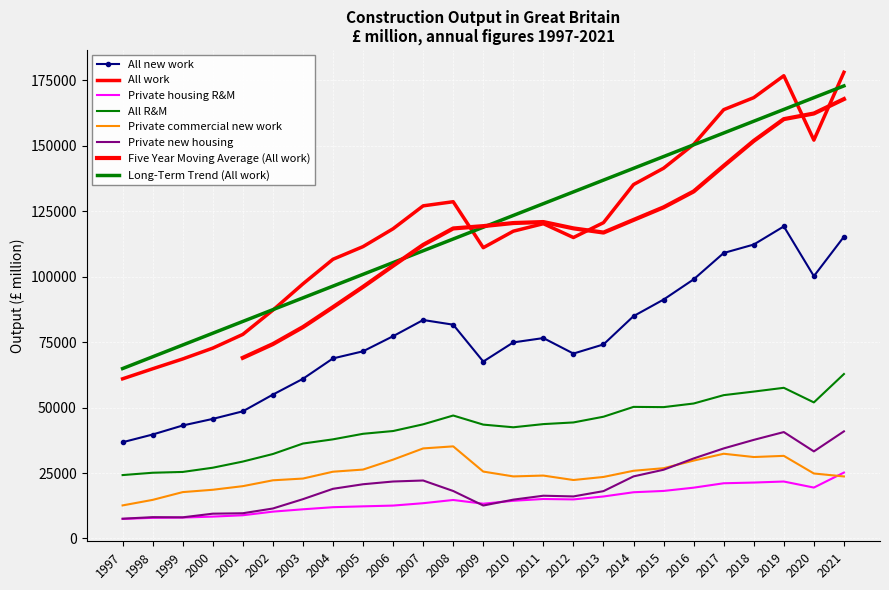

What is the approximate value of Private new housing at 1999, to the nearest 10?

8080